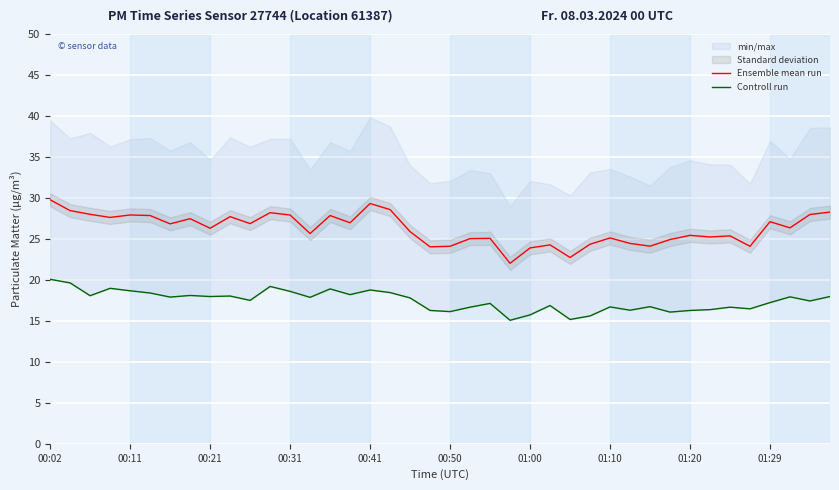

What is the value of the Controll run point at the 32nd from the left?

16.1